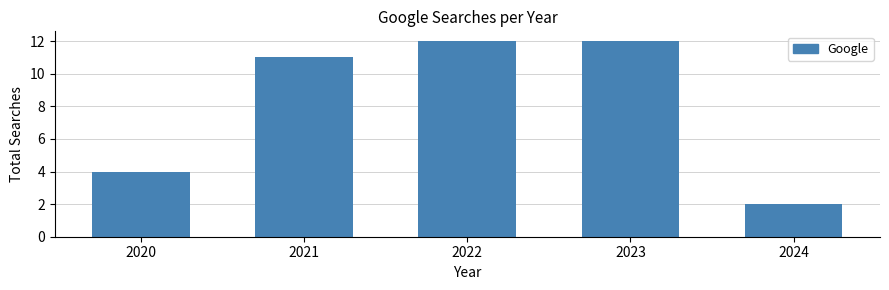

Reading left to right, what are all the values shown in this chart?

4	11	12	12	2